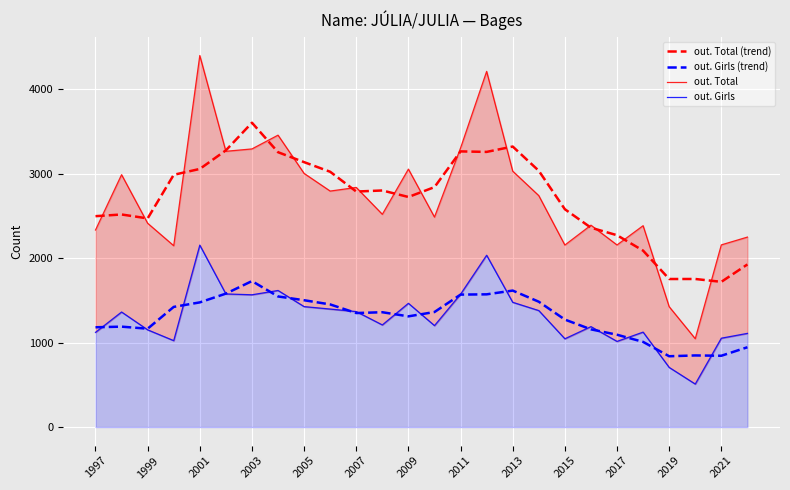

At which label does out. Total (trend) reach its peak?

2003